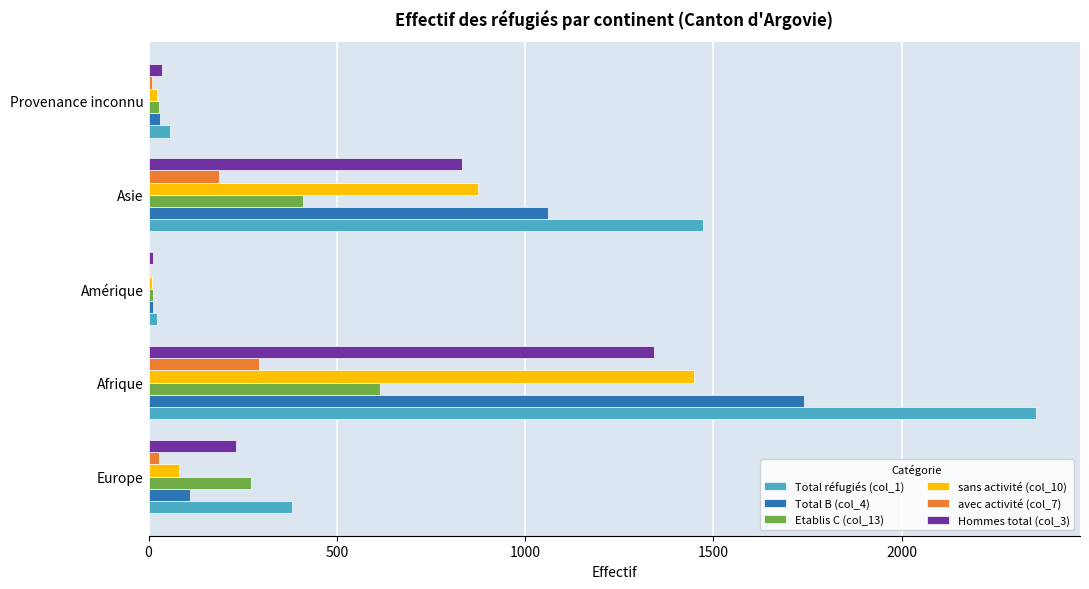

What is the maximum value shown in the chart?

2356